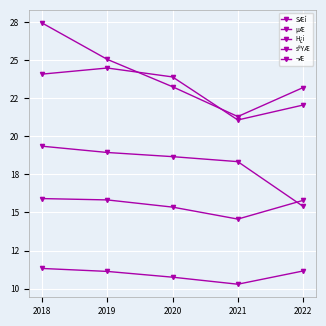

Does the chart have visible grid lines?

Yes